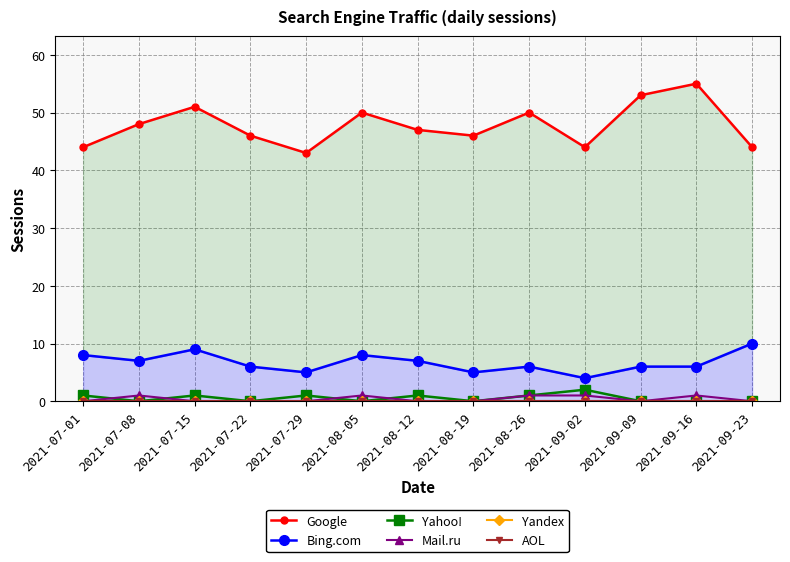

Which series changed the most between 2021-09-02 and 2021-09-23?

Bing.com